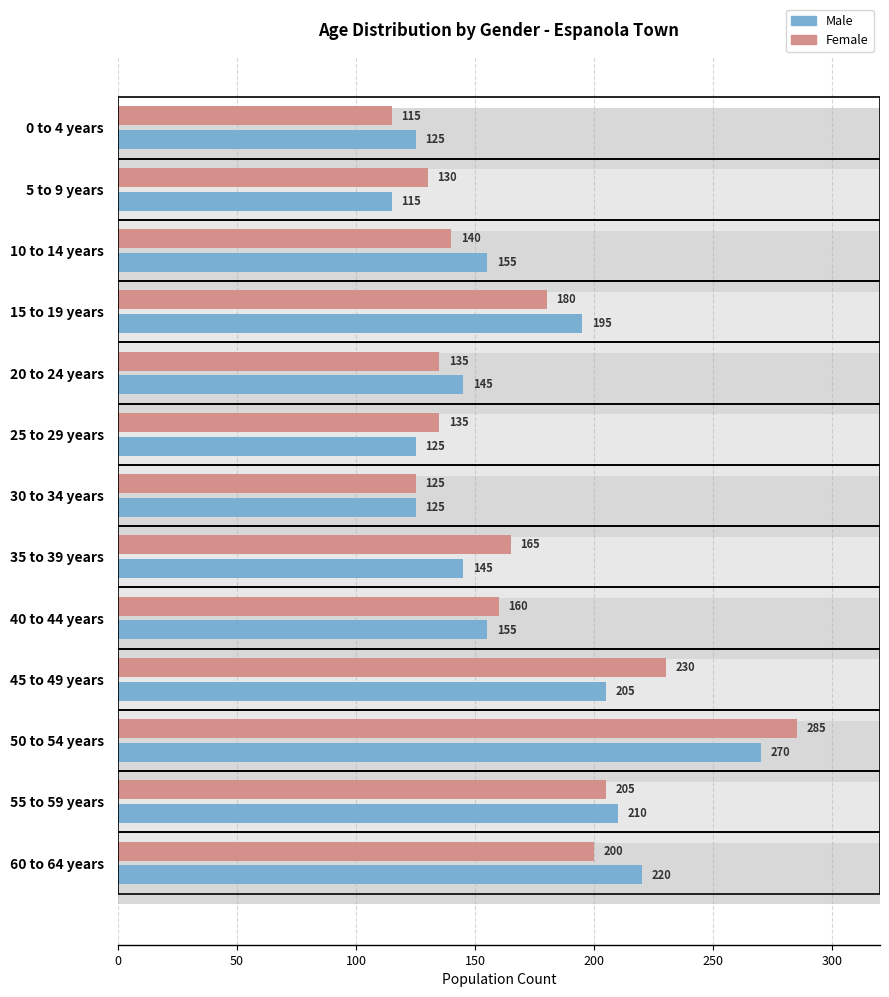

Is it true that Male equals 125 at 0 to 4 years?

True